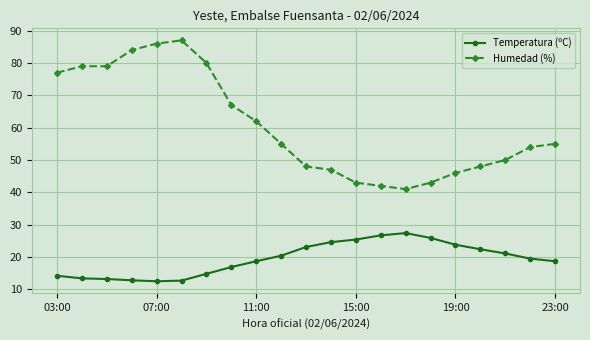

List the series in order of their overall mean, lowest first.

Temperatura (ºC), Humedad (%)